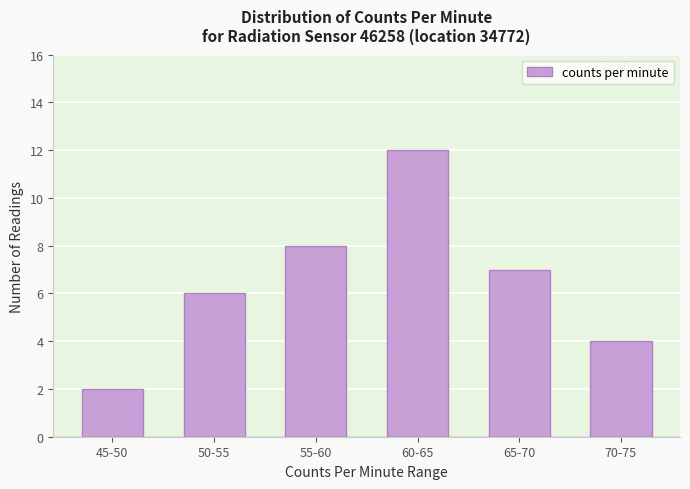

What is the maximum value shown in the chart?

12